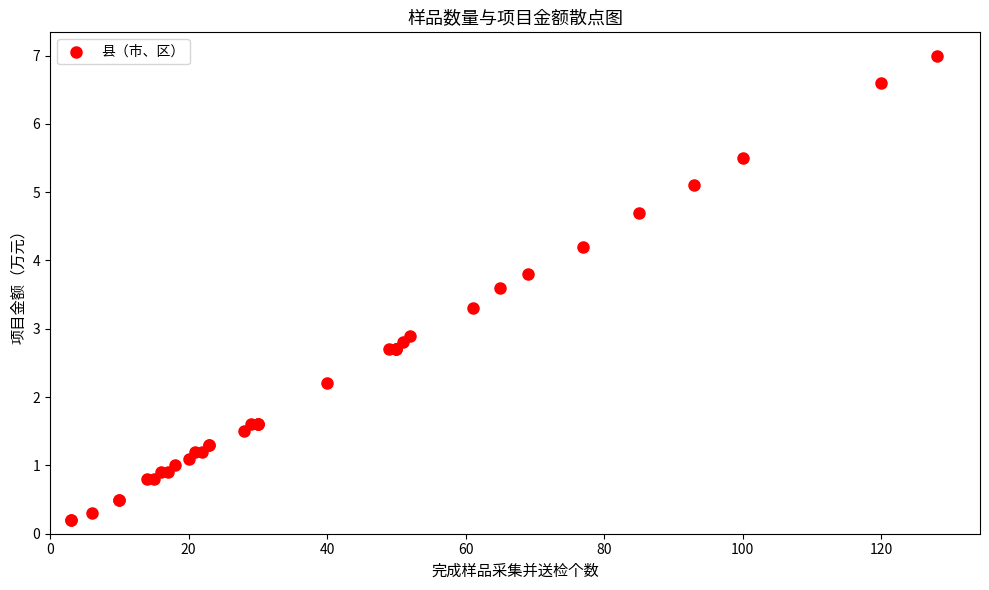

What Y value in the scatter plot is closest to 3?

2.9